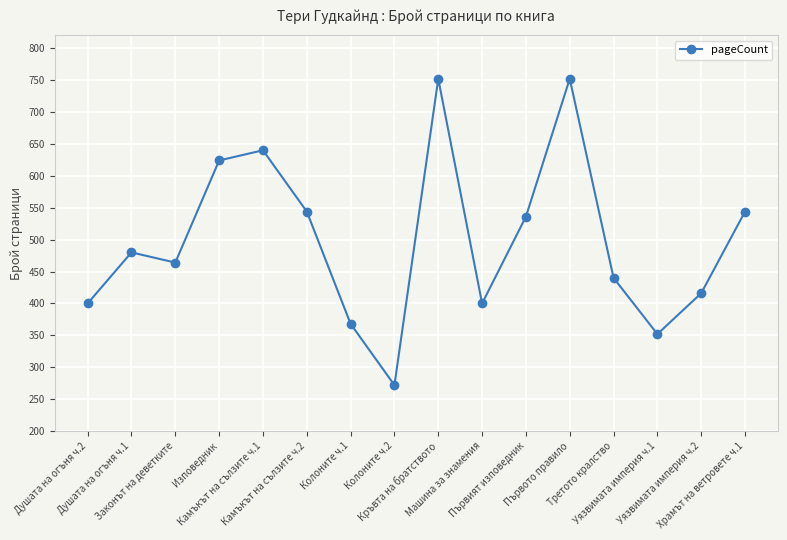

Reading left to right, transcribe all the data shown in this chart.

400	480	464	624	640	544	368	272	752	400	536	752	440	352	416	544